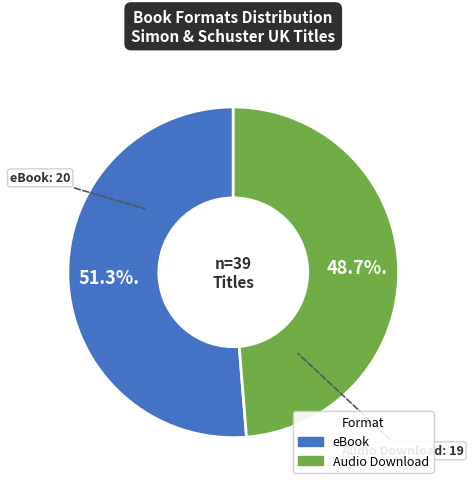

Does eBook represent more than half of the total?

Yes